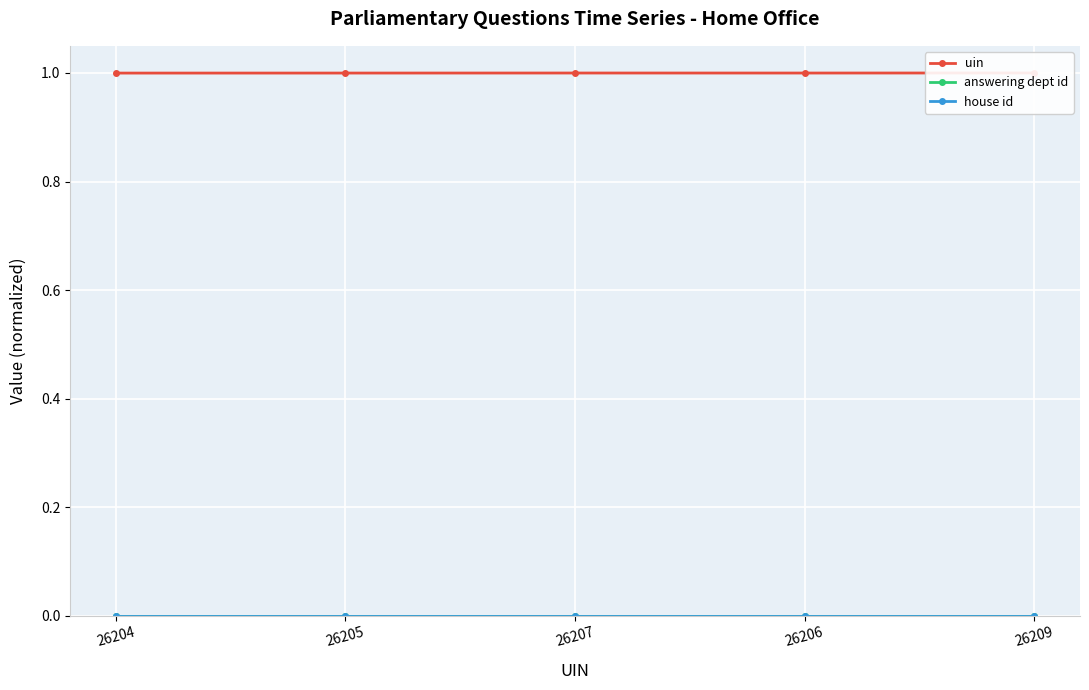

The value of house id at 26209 is 0.0. True or false?

False